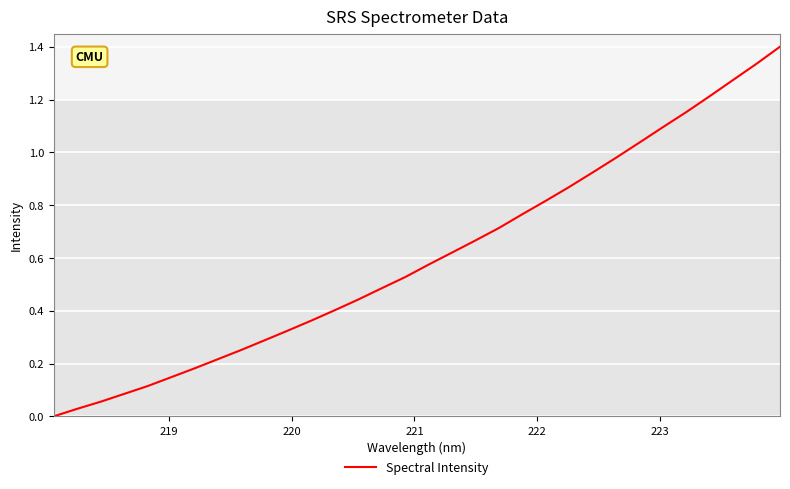

What is the difference between the maximum and minimum values?

1.4